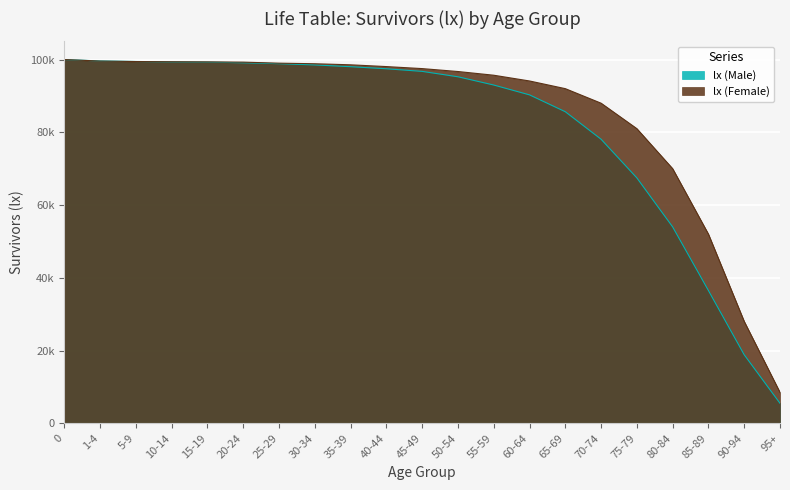

After their last crossing, which series has the higher values: lx (Female) or lx (Male)?

lx (Female)